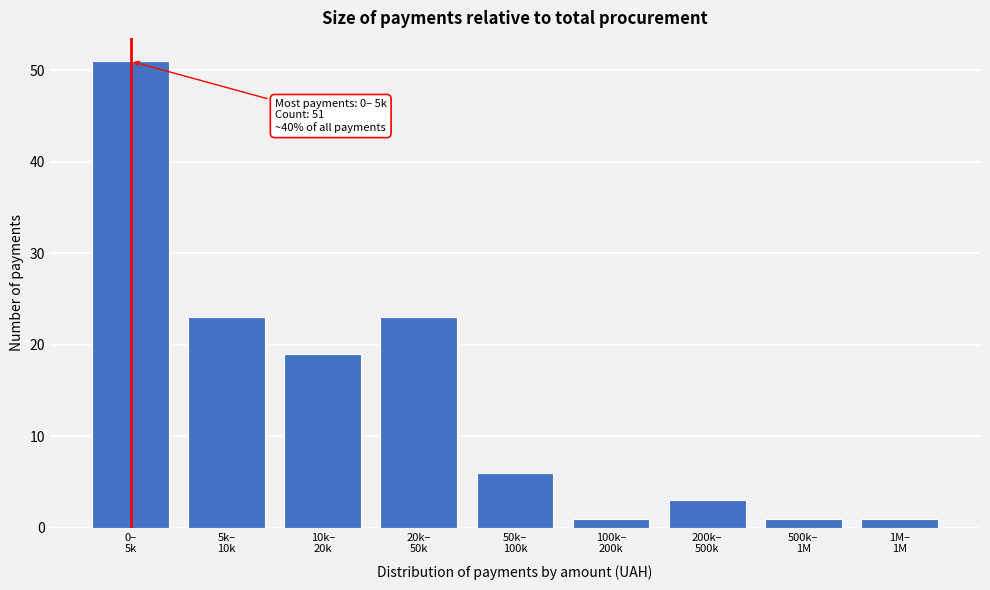

Reading right to left, list all the values displayed in this chart.

1	1	3	1	6	23	19	23	51